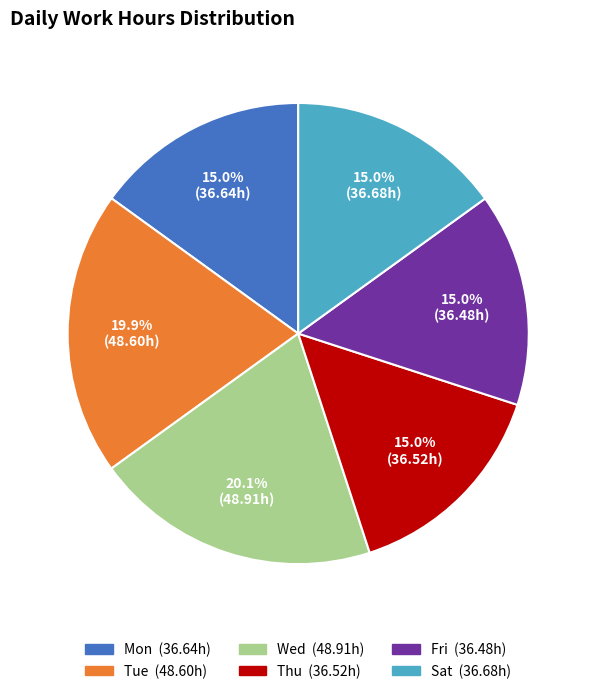

Does any single category account for the majority?

No